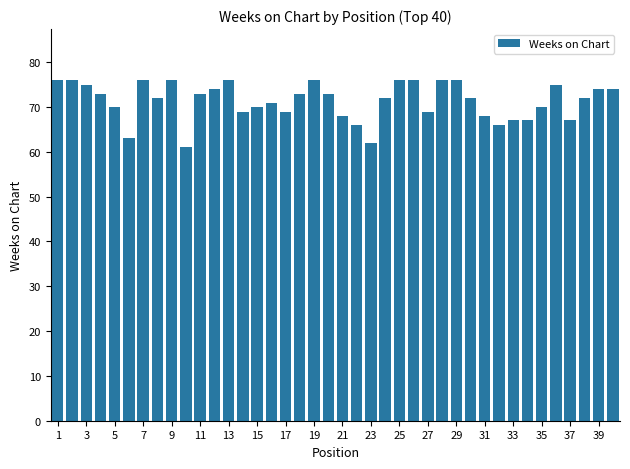

What is the maximum value shown in the chart?

76